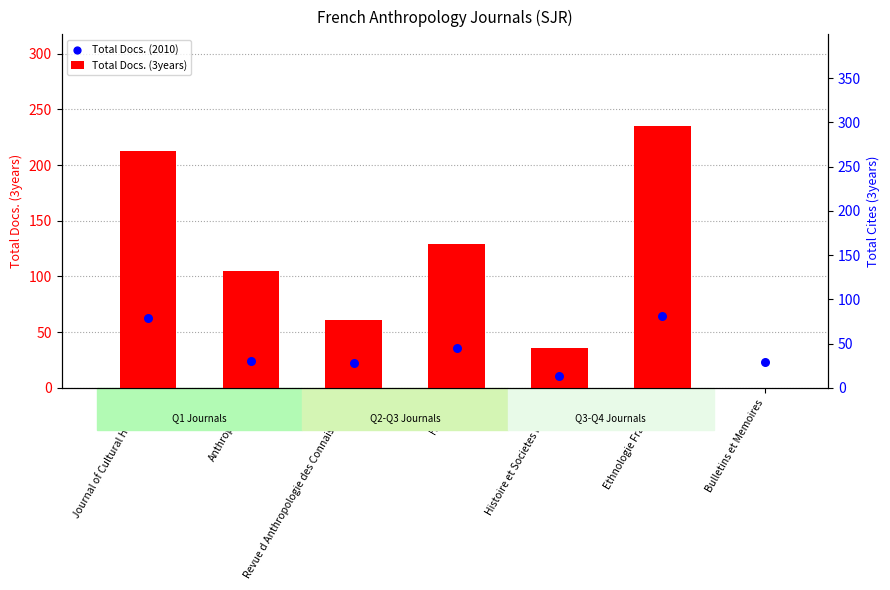

Which series has the largest total across all categories?

Total Cites (3years)